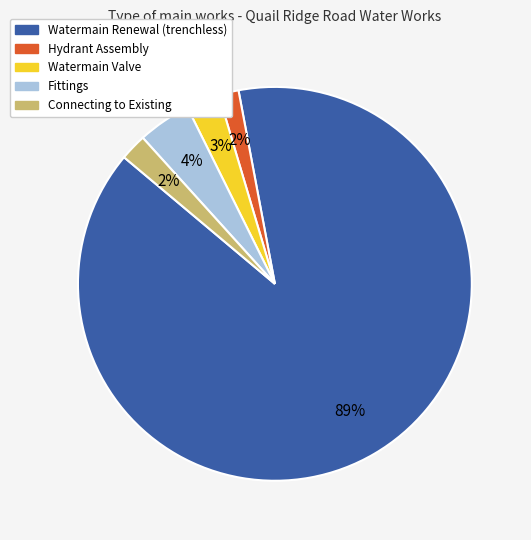

Between Watermain Renewal (trenchless) and Connecting to Existing, which is larger?

Watermain Renewal (trenchless)